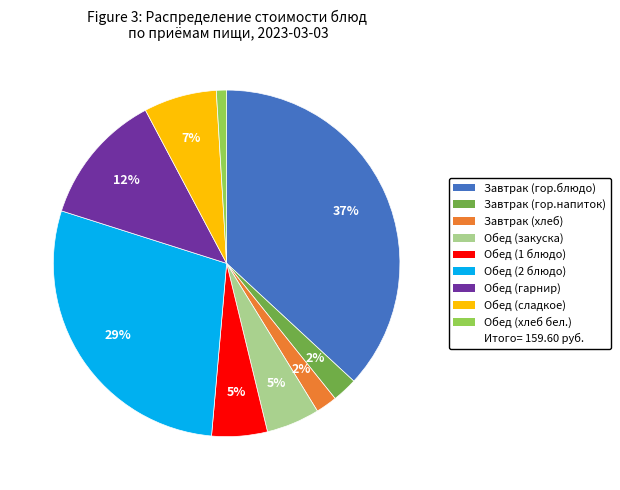

Is there any slice that represents more than half of the pie?

No